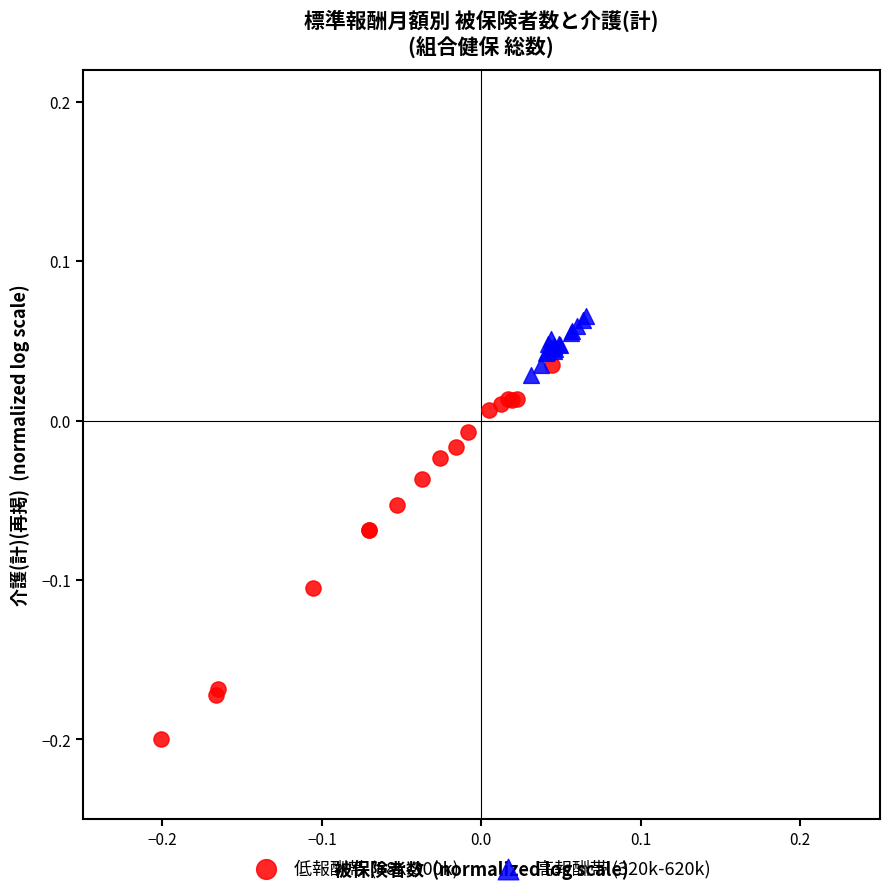

Which series has the largest Y range (max minus min)?

低報酬帯 (58k-300k)